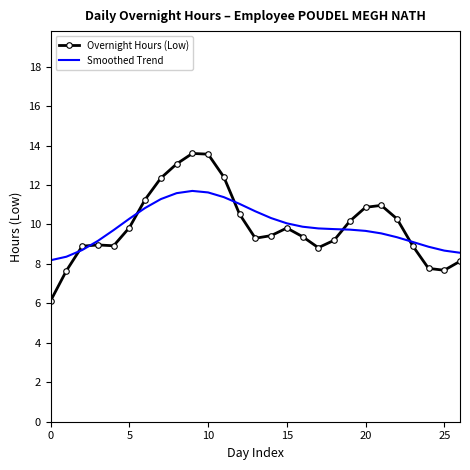

List the series in order of their peak value, lowest first.

Smoothed Trend, Overnight Hours (Low)